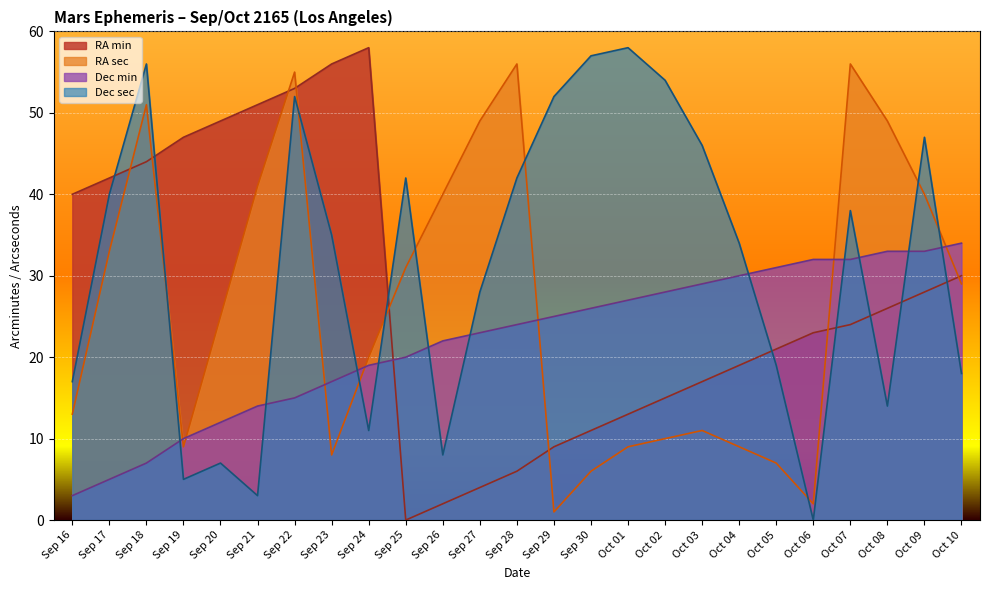

Reading left to right, list all the values displayed in this chart.

RA_min: 40	42	44	47	49	51	53	56	58	0	2	4	6	9	11	13	15	17	19	21	23	24	26	28	30
RA_sec: 13	33	51	9	25	41	55	8	20	31	40	49	56	1	6	9	10	11	9	7	2	56	49	40	29
Dec_min: 3	5	7	10	12	14	15	17	19	20	22	23	24	25	26	27	28	29	30	31	32	32	33	33	34
Dec_sec: 17	40	56	5	7	3	52	35	11	42	8	28	42	52	57	58	54	46	34	19	0	38	14	47	18